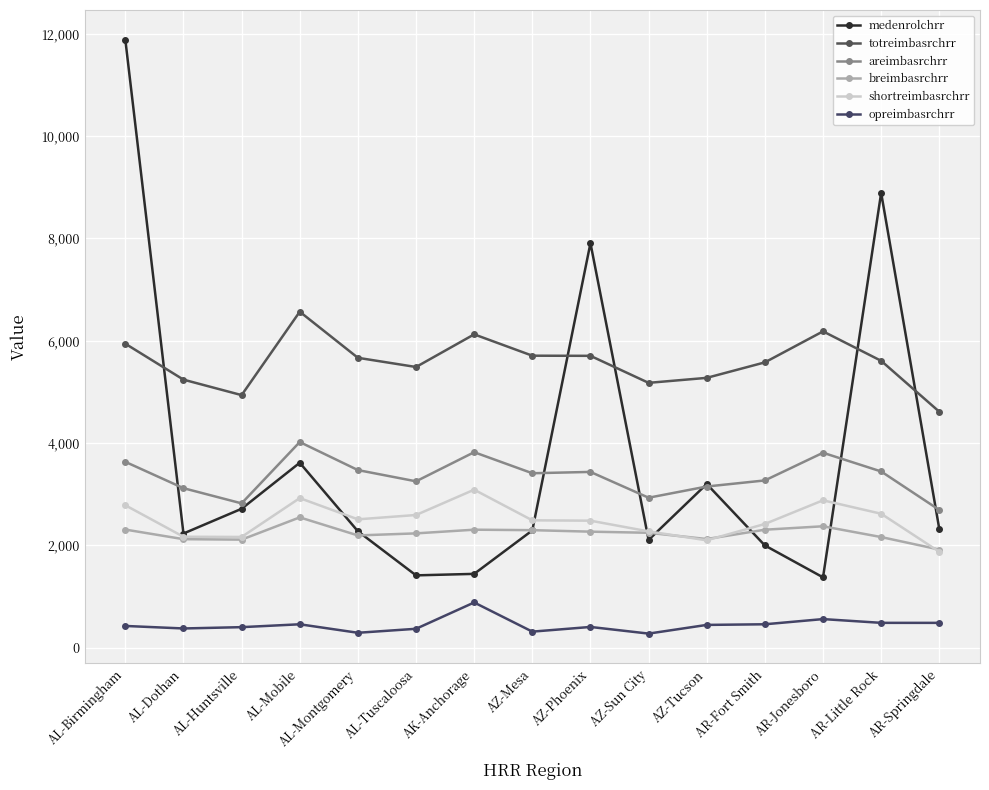

True or false: breimbasrchrr and medenrolchrr intersect in this chart.

True